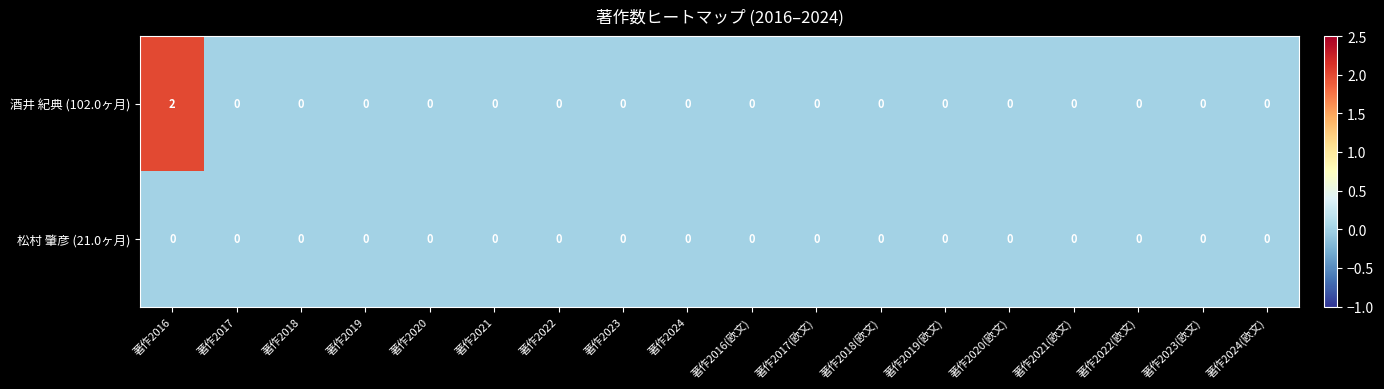

At which category does the chart reach its peak across all series?

著作2016